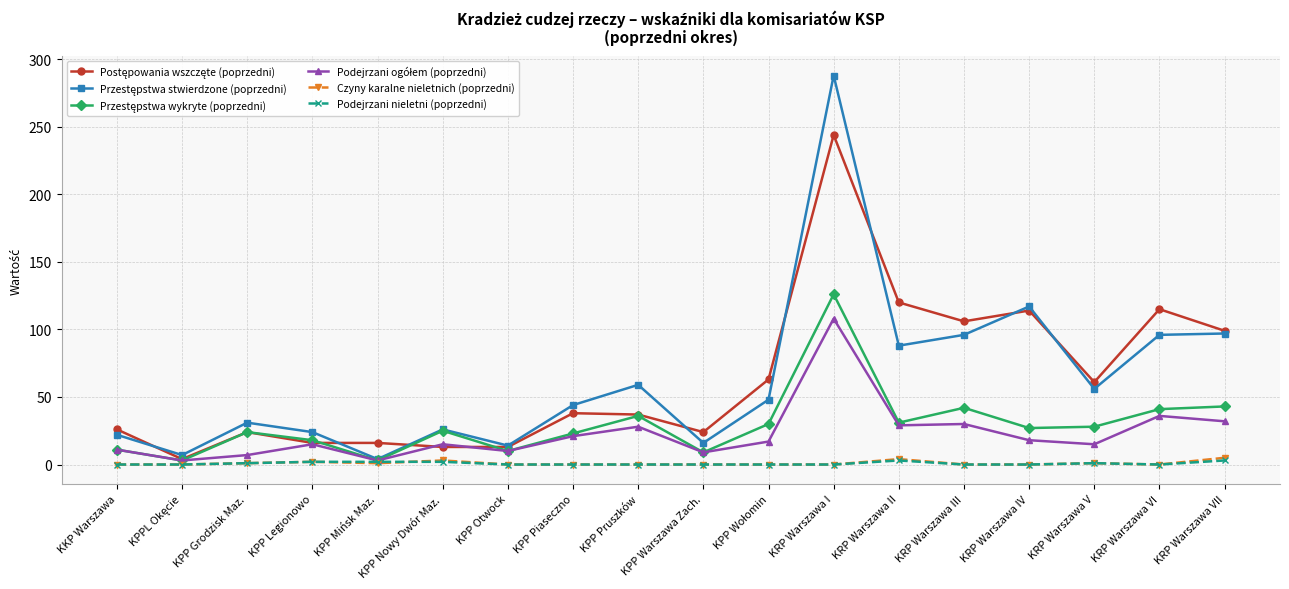

What is the label of the 7th point from the right?

KRP Warszawa I